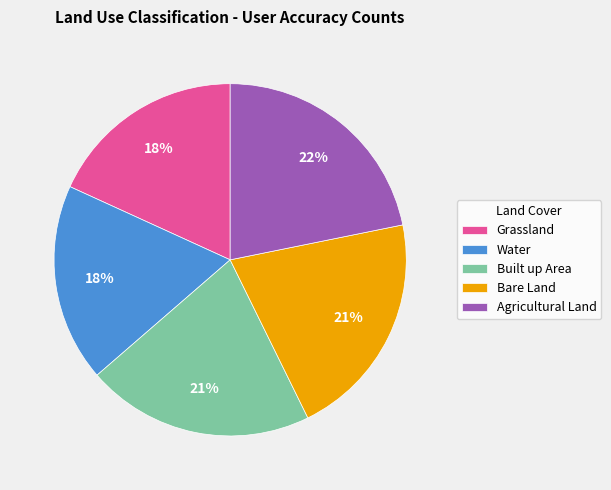

Approximately how many times larger is the value at Agricultural Land compared to Built up Area?

1.0